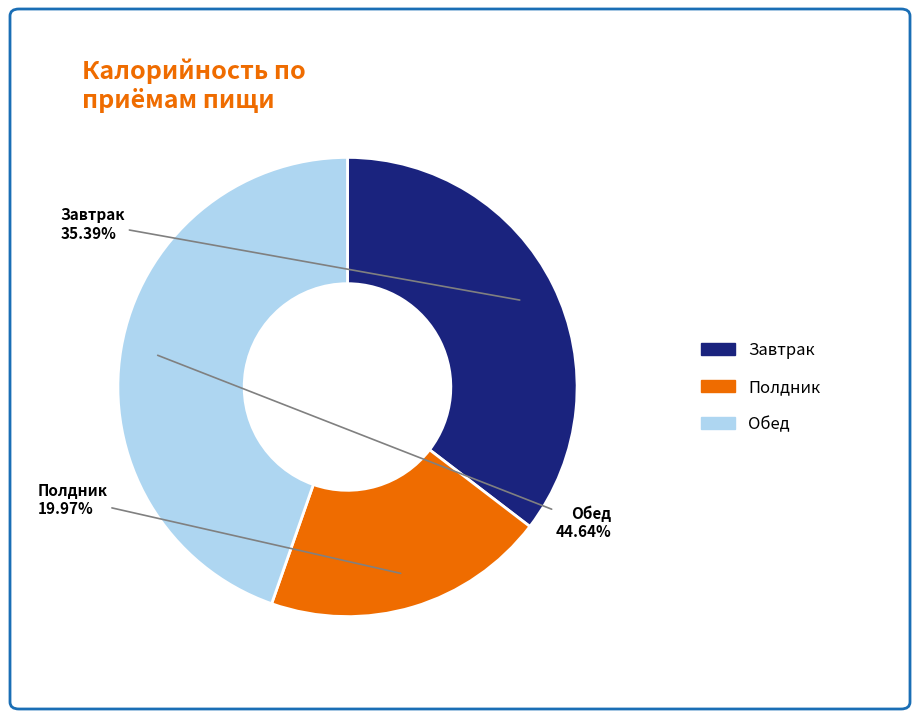

What is the smallest slice in the pie chart?

Полдник